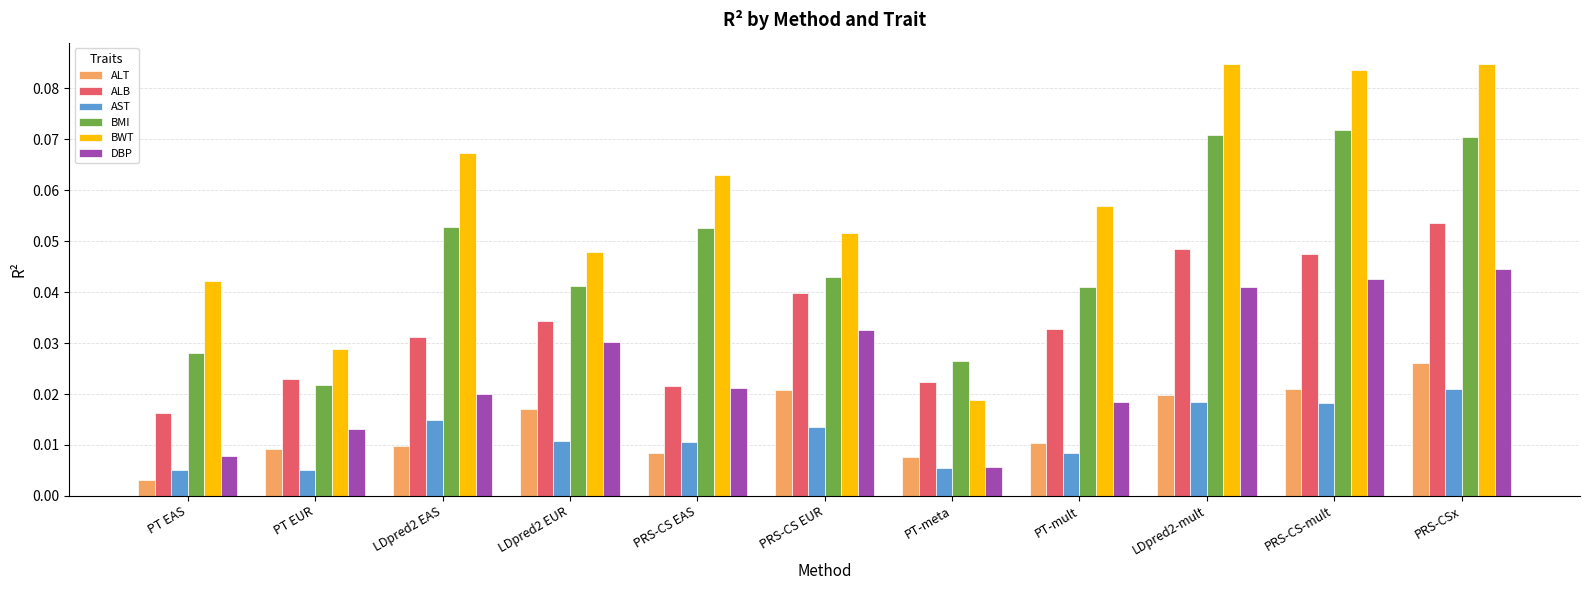

Where is BWT nearest to the value 0?

PT-meta